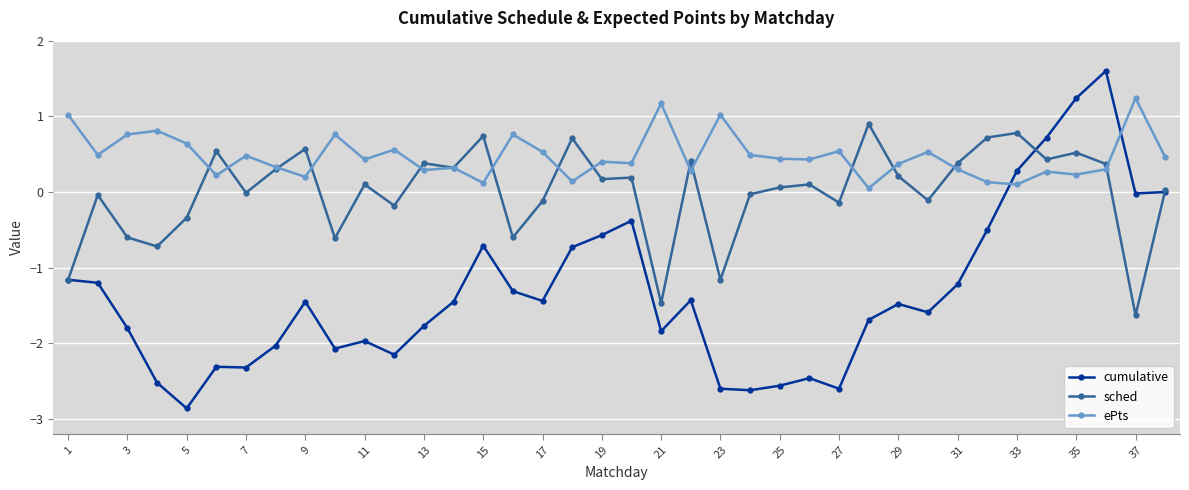

How many times do ePts and cumulative cross each other?

2